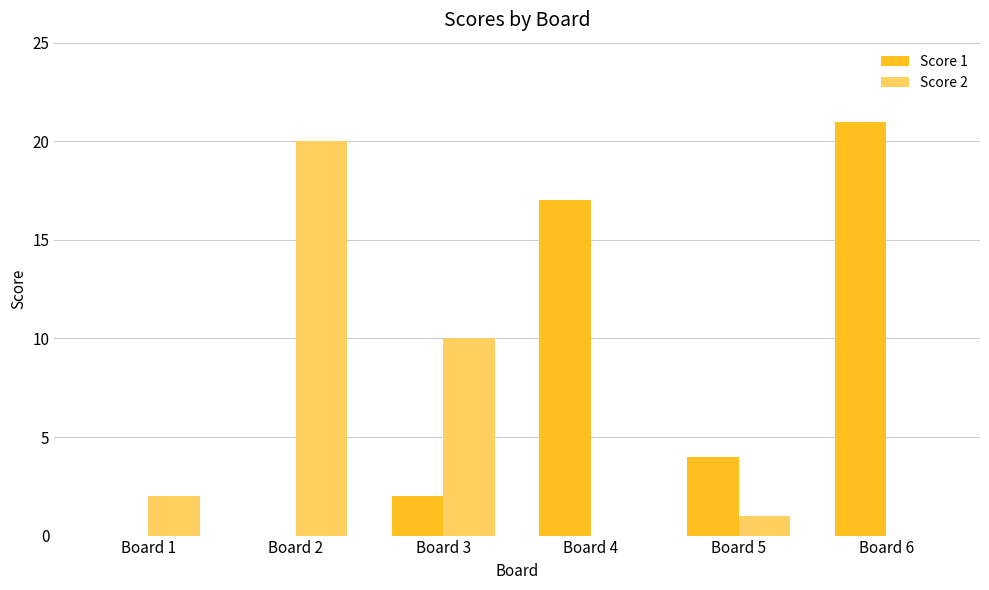

At which category is the sum across all series the highest?

Board 6